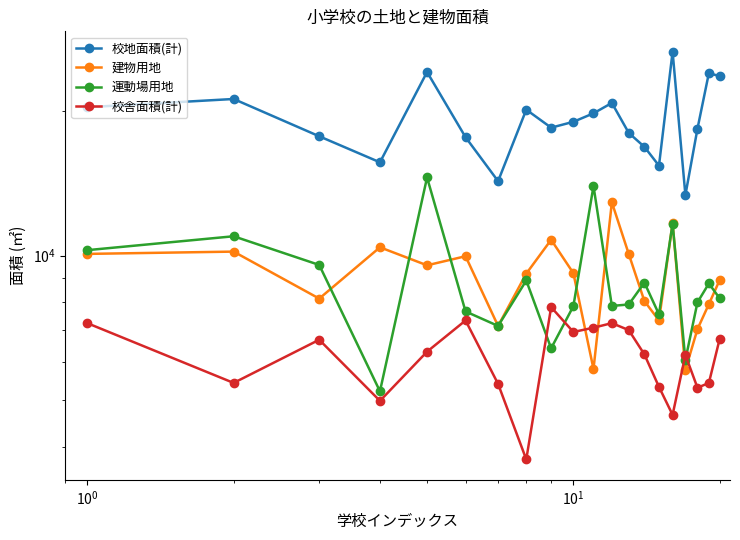

What is the average value of the 建物用地 series?

9006